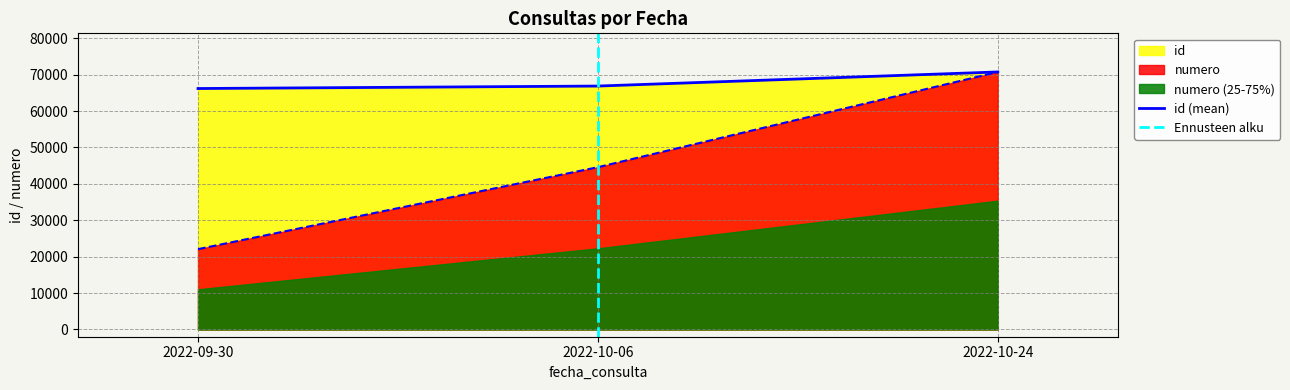

Rank the series by their maximum value, from highest to lowest.

id, numero